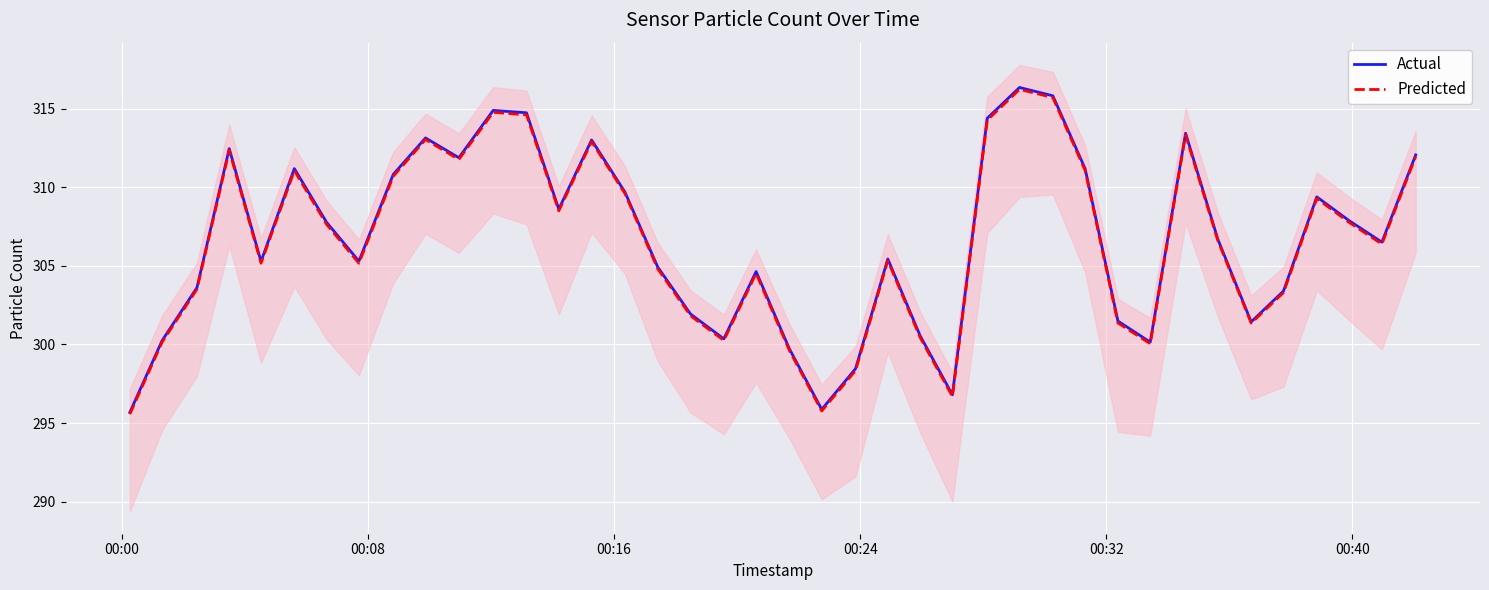

What is the difference between the second highest and minimum values in the Predicted series?

20.1